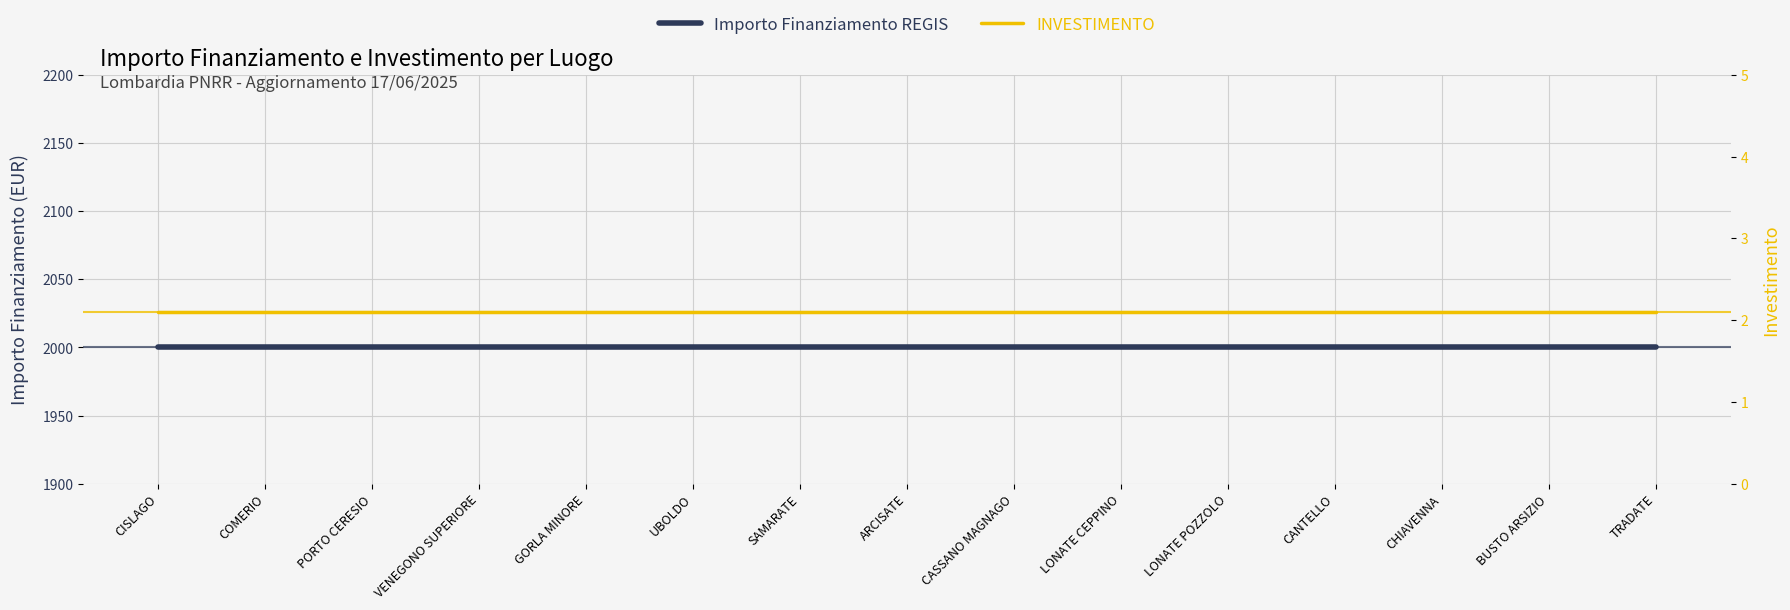

True or false: Importo Finanziamento REGIS has more than 0 interior local peaks.

False